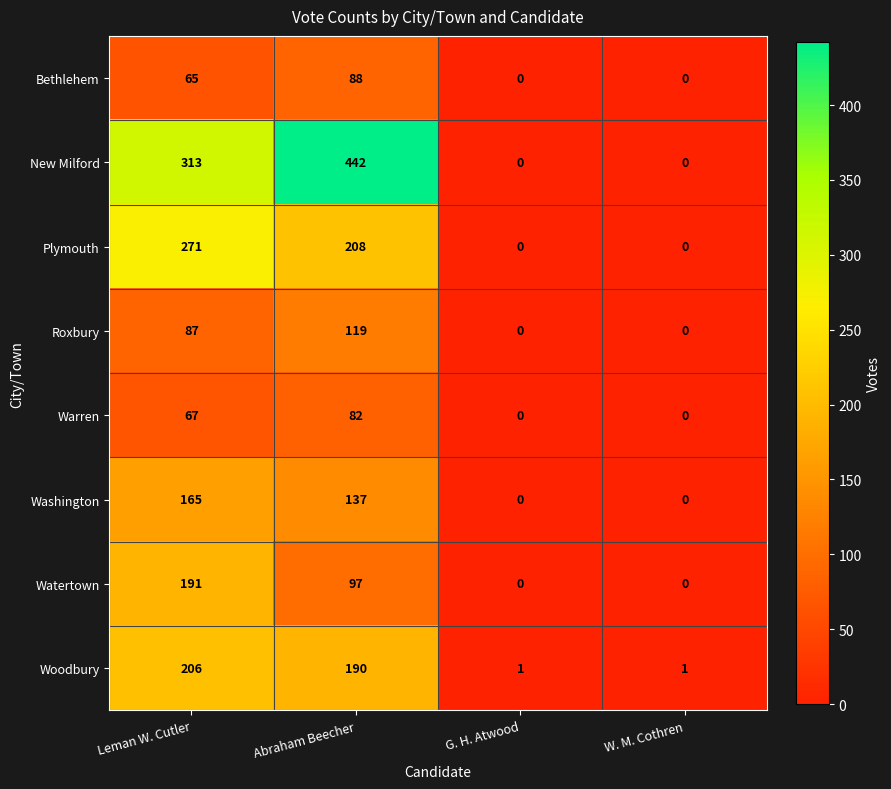

How many categories are shown in the chart?

4